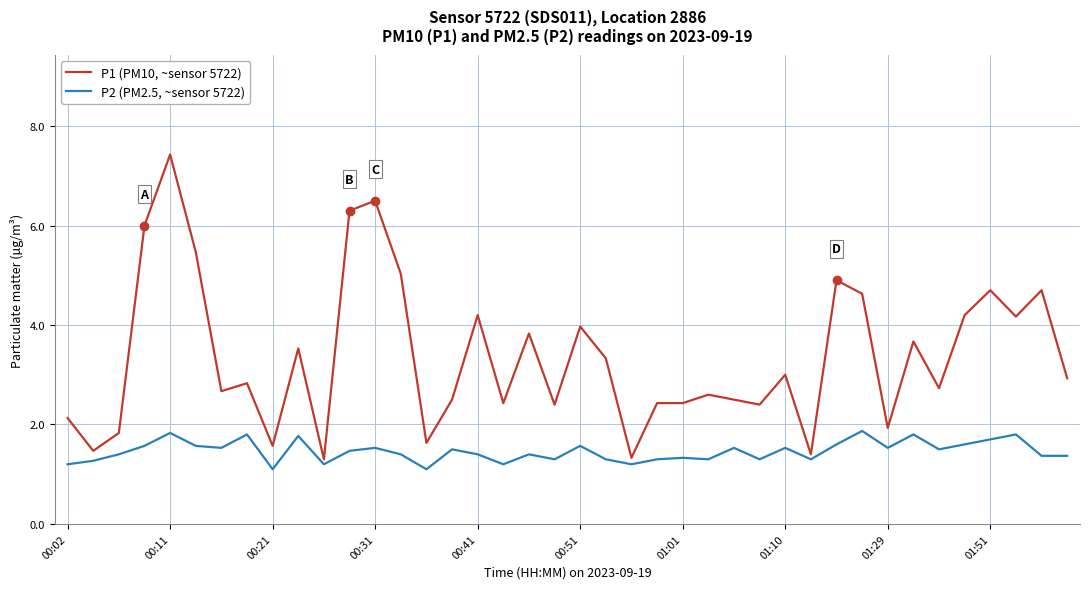

What is the smallest value displayed?

1.1